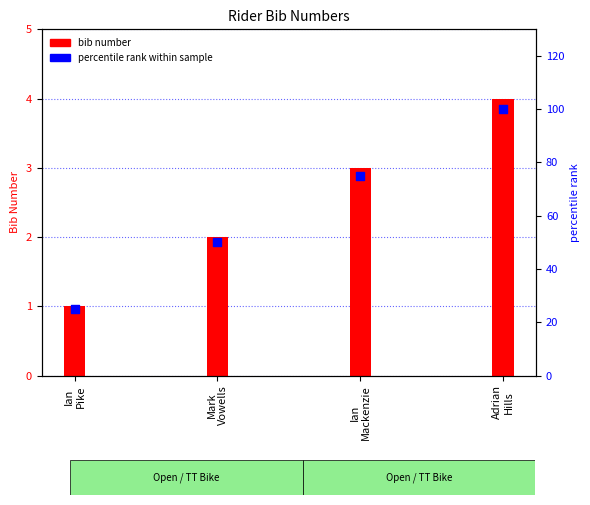

Which series reaches the maximum Y coordinate?

percentile rank within sample